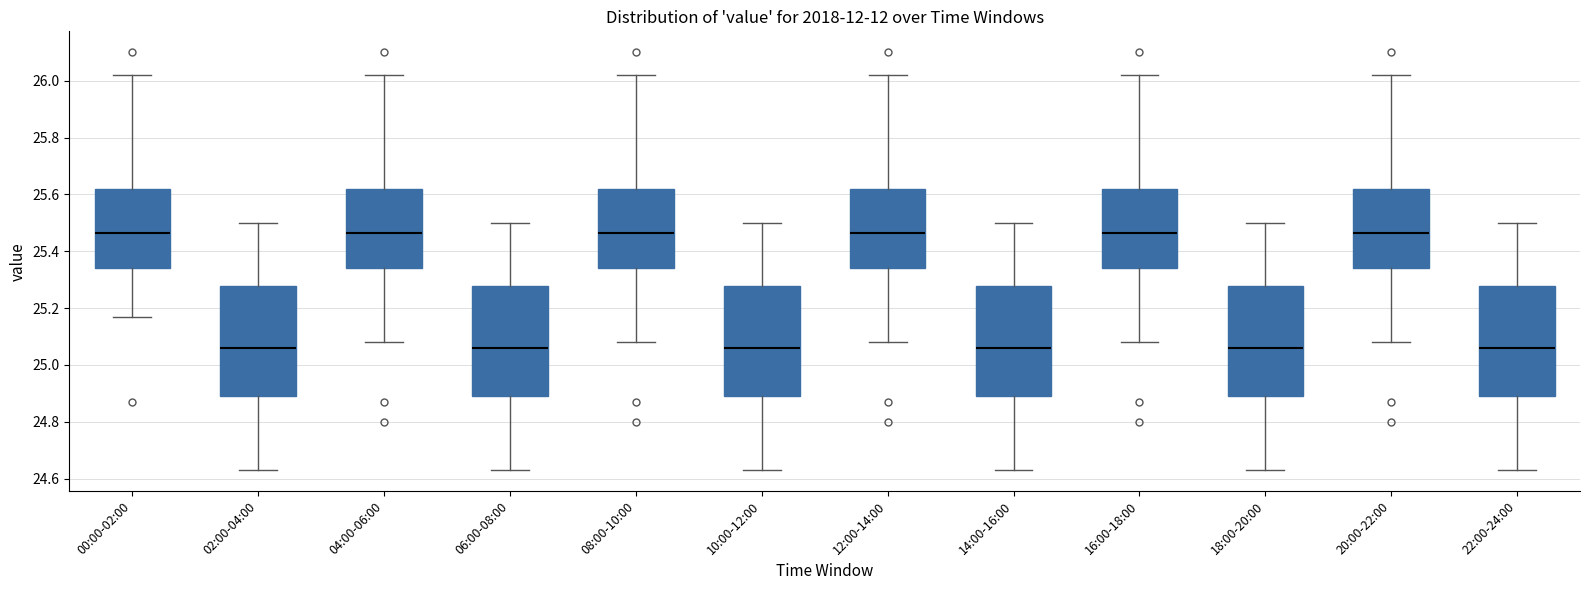

Where is the upper edge of the box for 00:00-02:00 on the y-axis? The values are not printed on the chart, so give them approximately, as read against the axis.

25.62